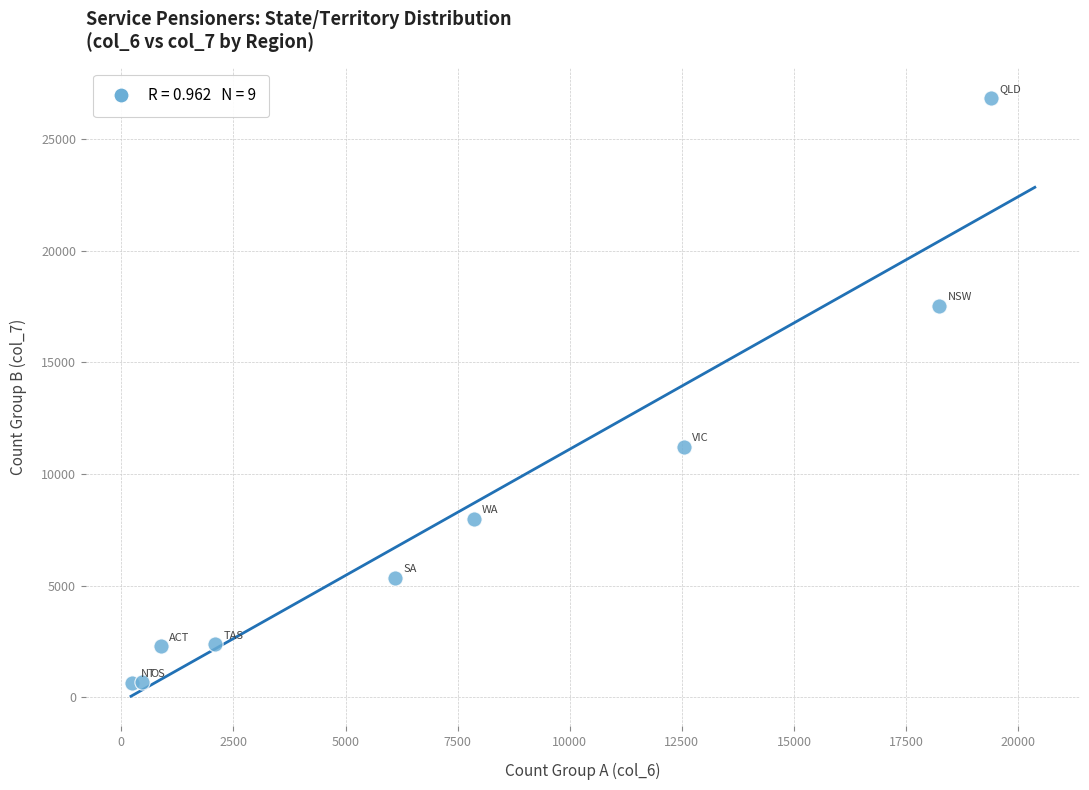

What Y value in the scatter plot is closest to 13756?

11207